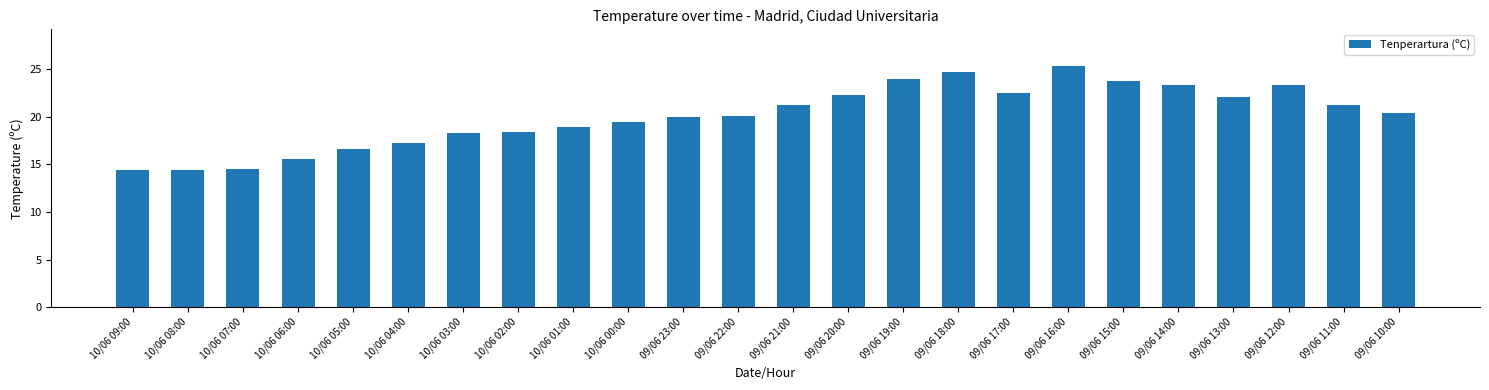

Which category has the highest value across all series?

09/06 16:00